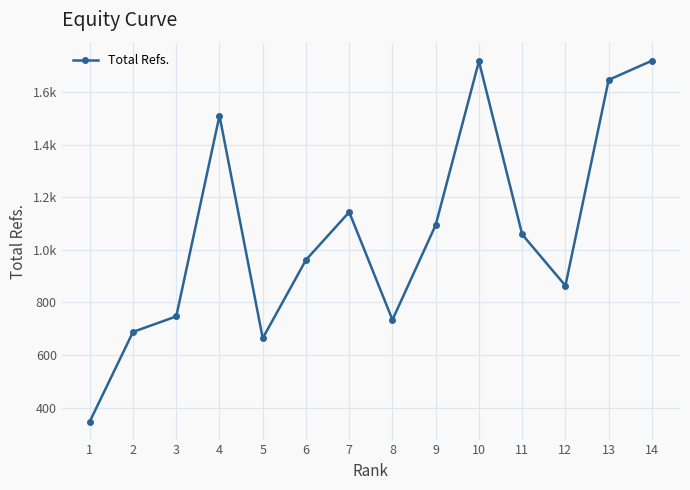

Rank the categories by value from highest to lowest.

14, 10, 13, 4, 7, 9, 11, 6, 12, 3, 8, 2, 5, 1